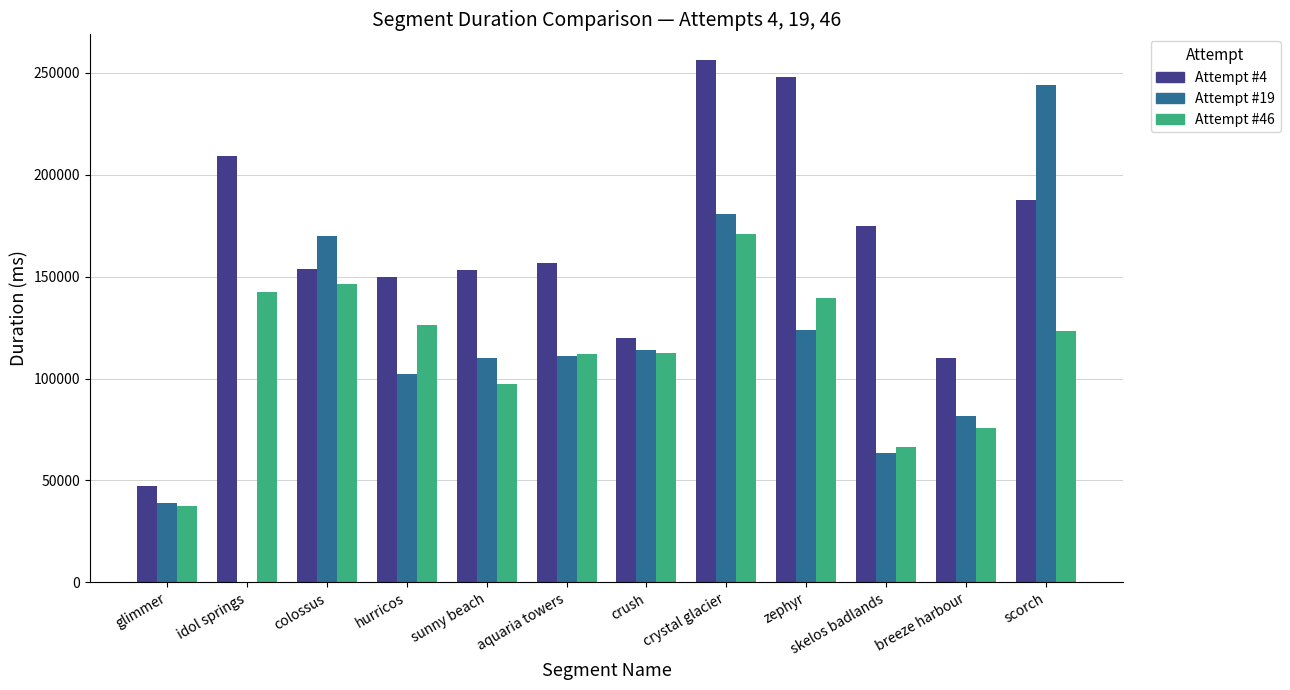

The value of Attempt #4 at skelos badlands is 55228. True or false?

False